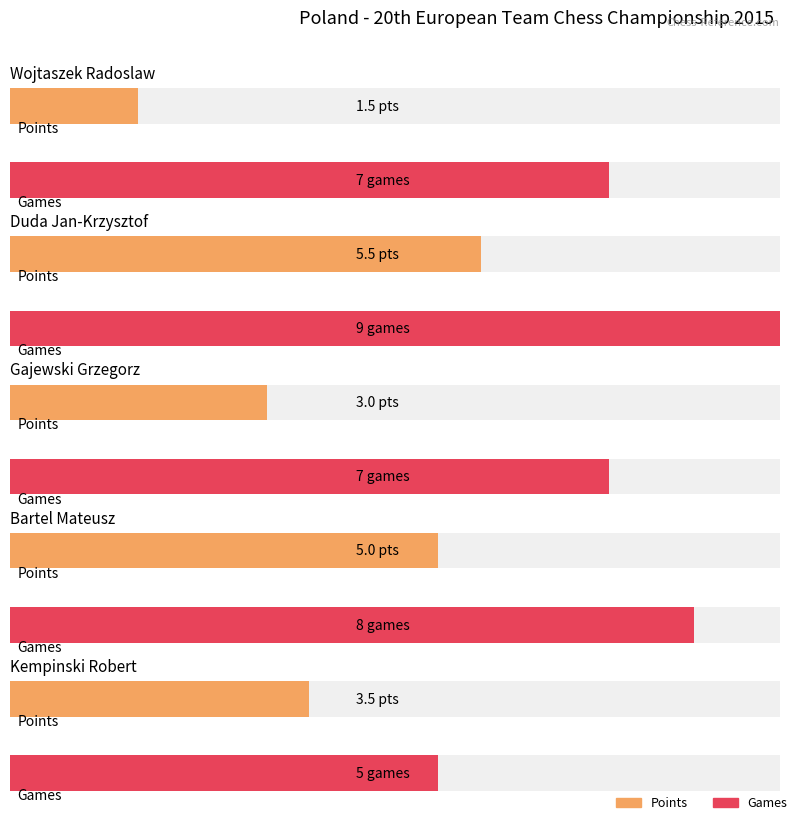

At which label does Points reach its minimum?

Wojtaszek Radoslaw